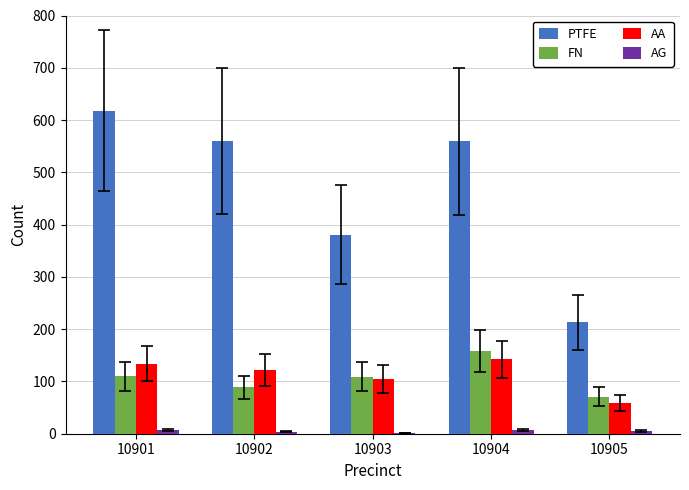

True or false: AA has a value of 152 at 10903.

False